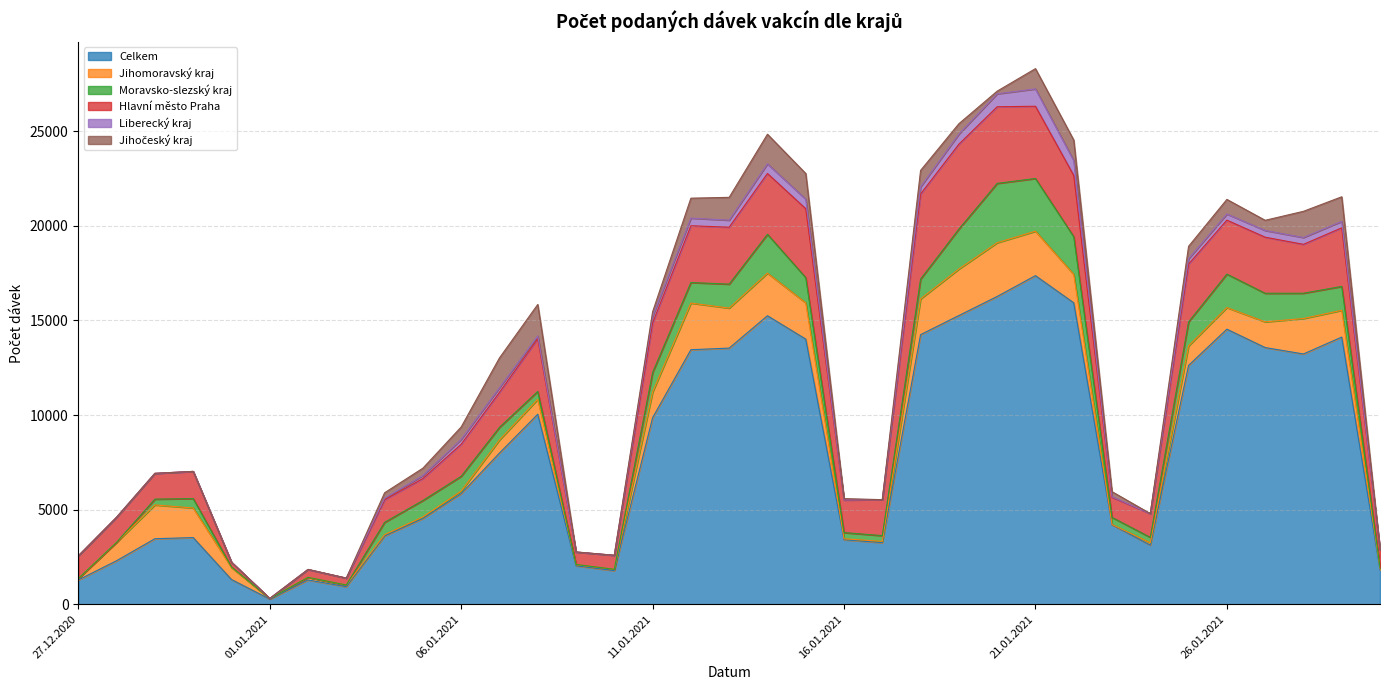

What are all the series names shown in the legend?

Celkem, Jihomoravský kraj, Moravsko-slezský kraj, Hlavní město Praha, Liberecký kraj, Jihočeský kraj